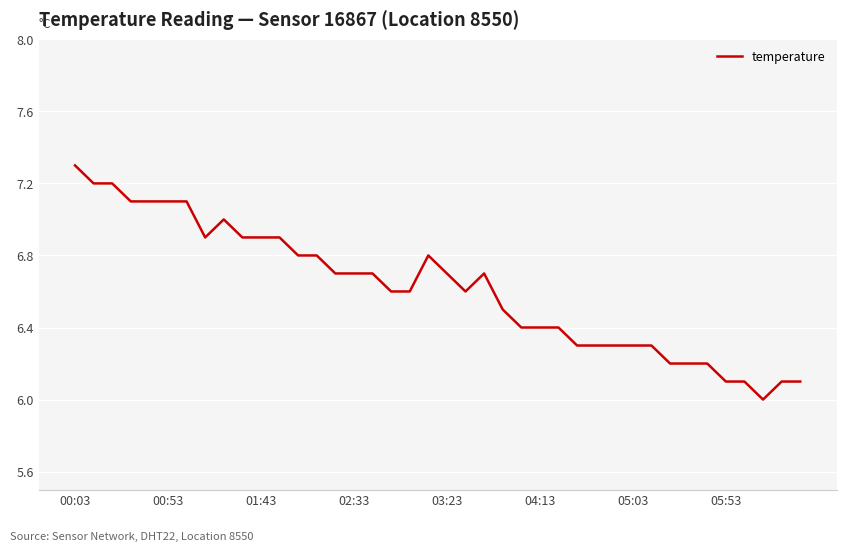

What is the smallest value displayed?

6.0